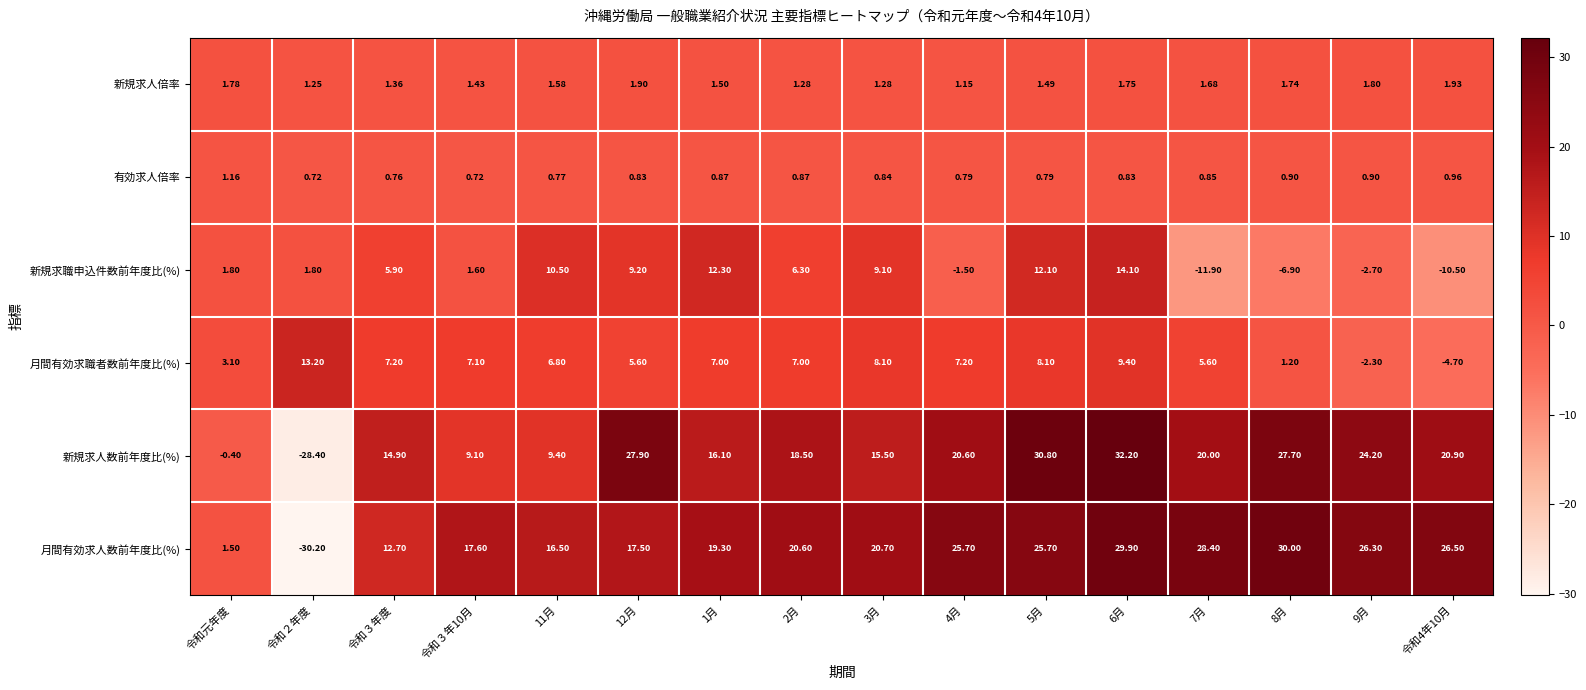

Where is 新規求人数前年度比(%) nearest to the value 1?

令和元年度